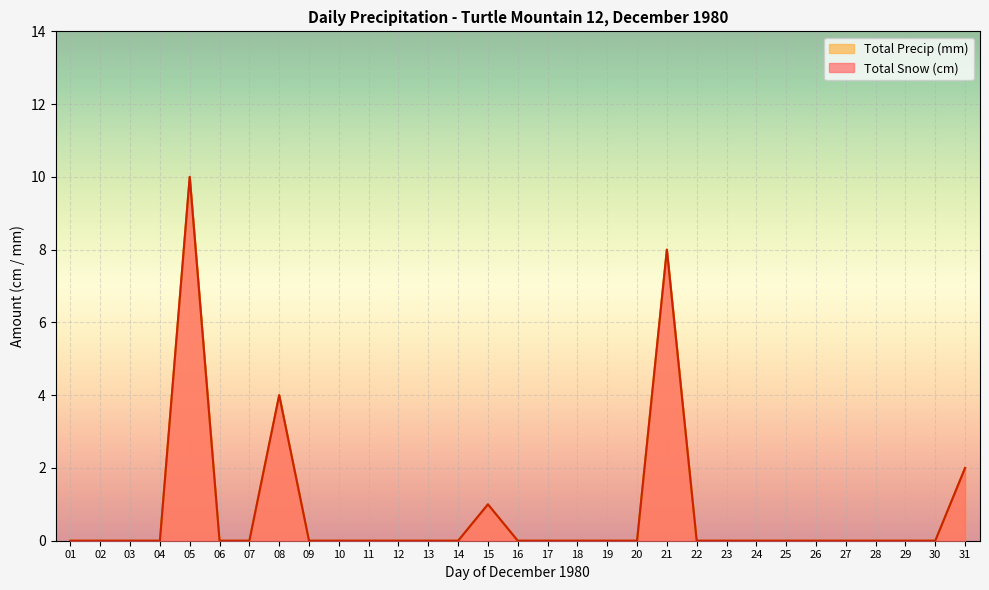

The value of Total Snow (cm) at 11 is 7. True or false?

False